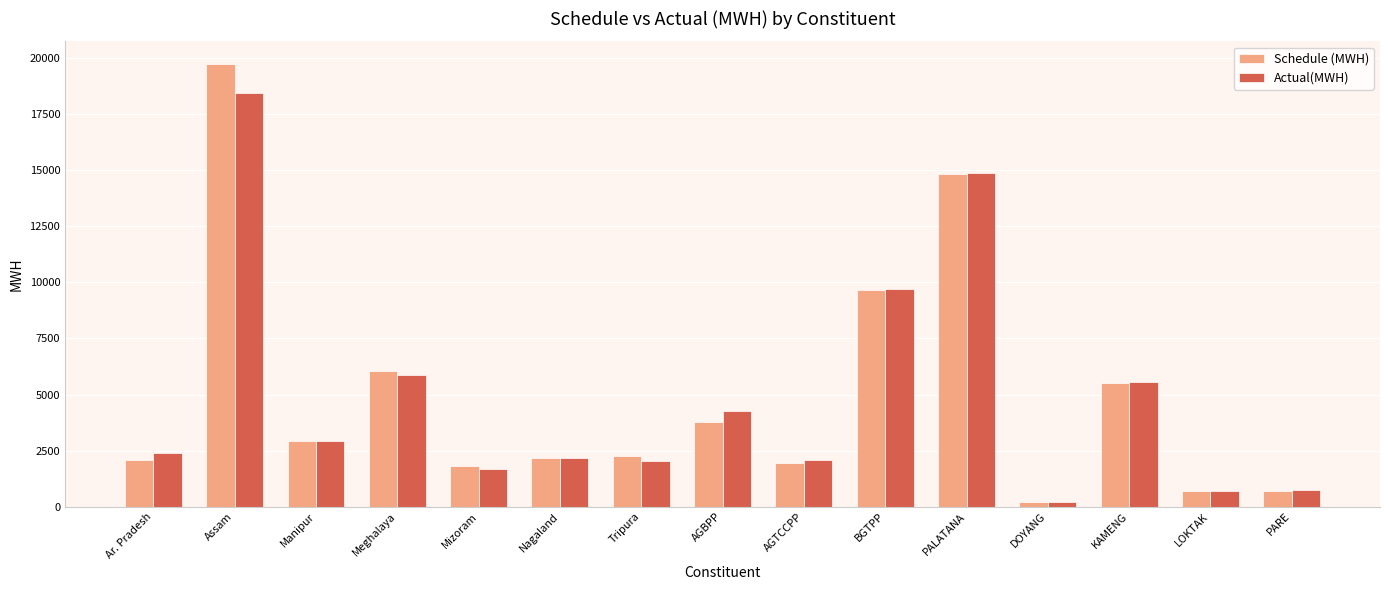

What are all the series names shown in the legend?

Schedule (MWH), Actual(MWH)